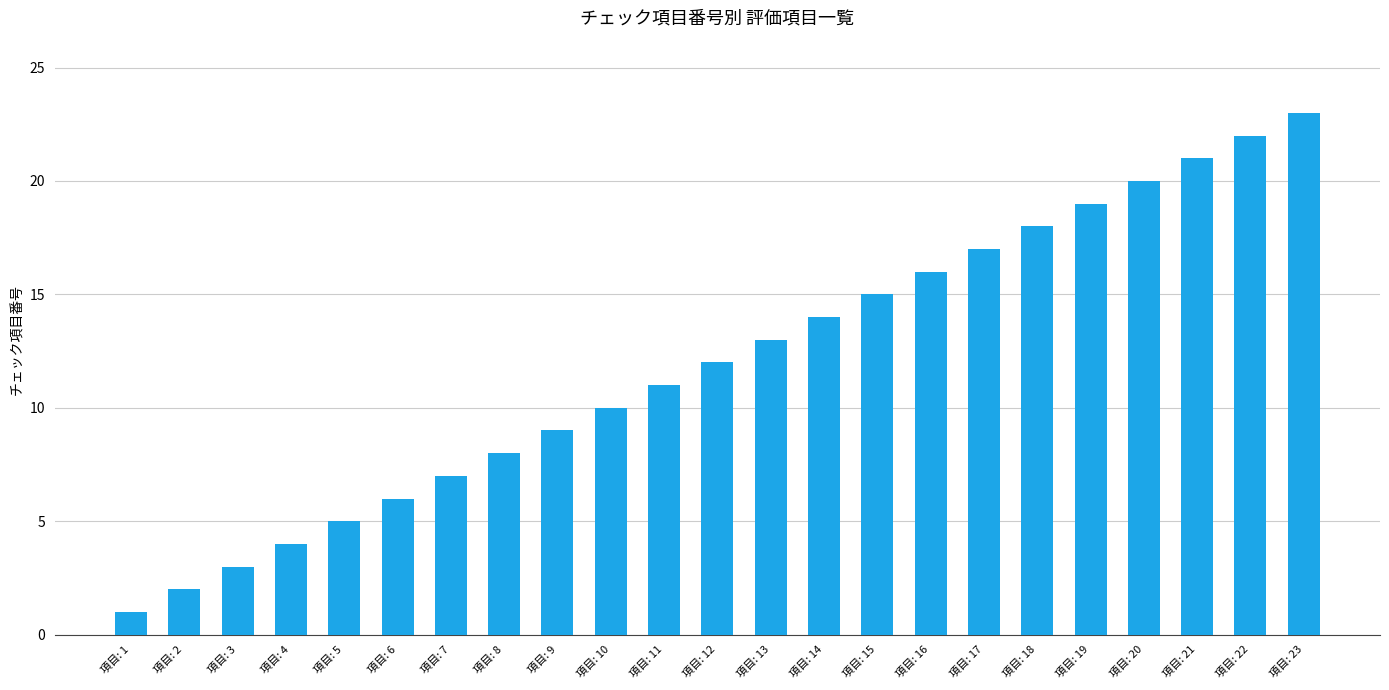

Between 項目: 2 and 項目: 10, which is larger?

項目: 10